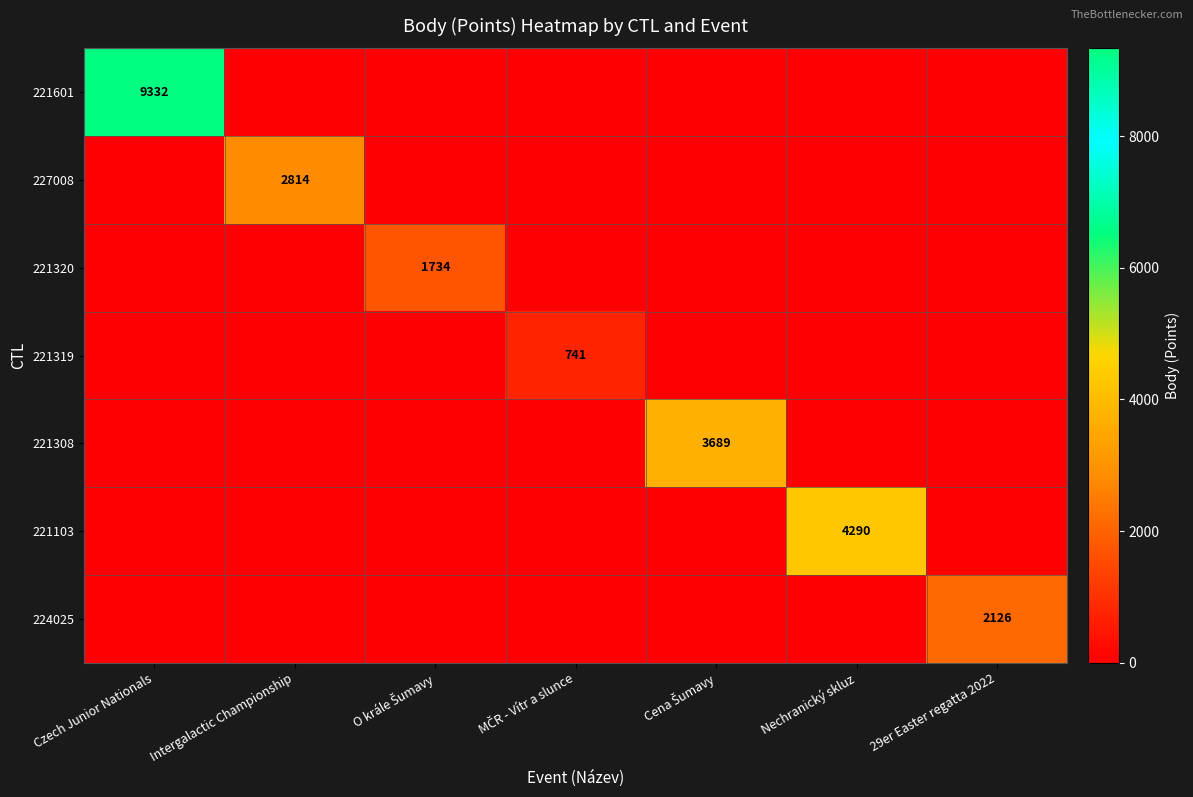

The value of 224025 at 29er Easter regatta 2022 is 2126. True or false?

True